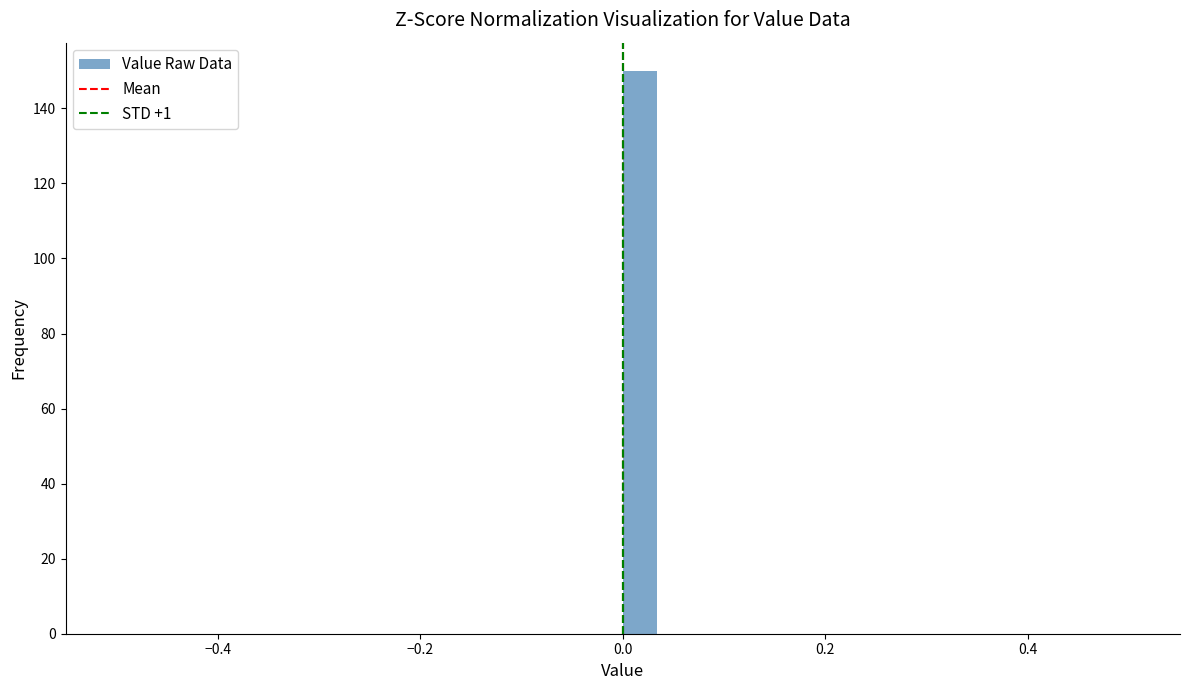

Read against the x-axis, roughly where is the centre of the tallest bar?

0.02